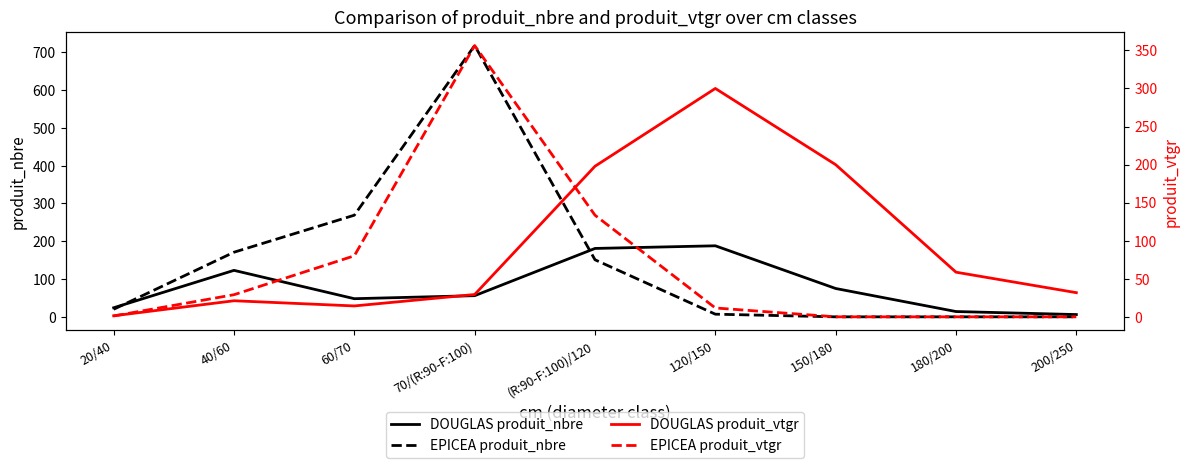

After their last crossing, which series has the higher values: EPICEA produit_nbre or DOUGLAS produit_vtgr?

DOUGLAS produit_vtgr